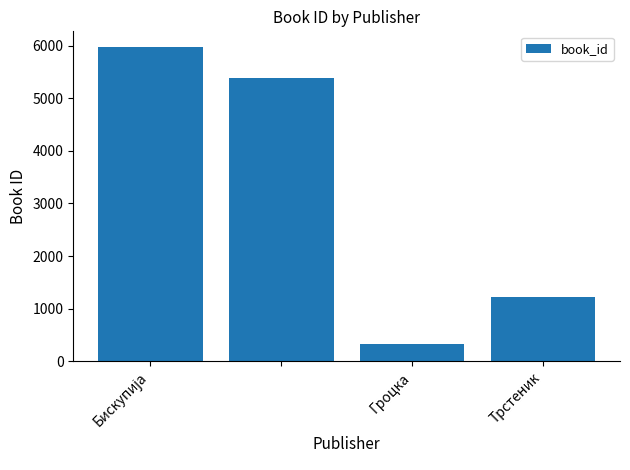

What is the difference between the maximum and minimum values?

5635